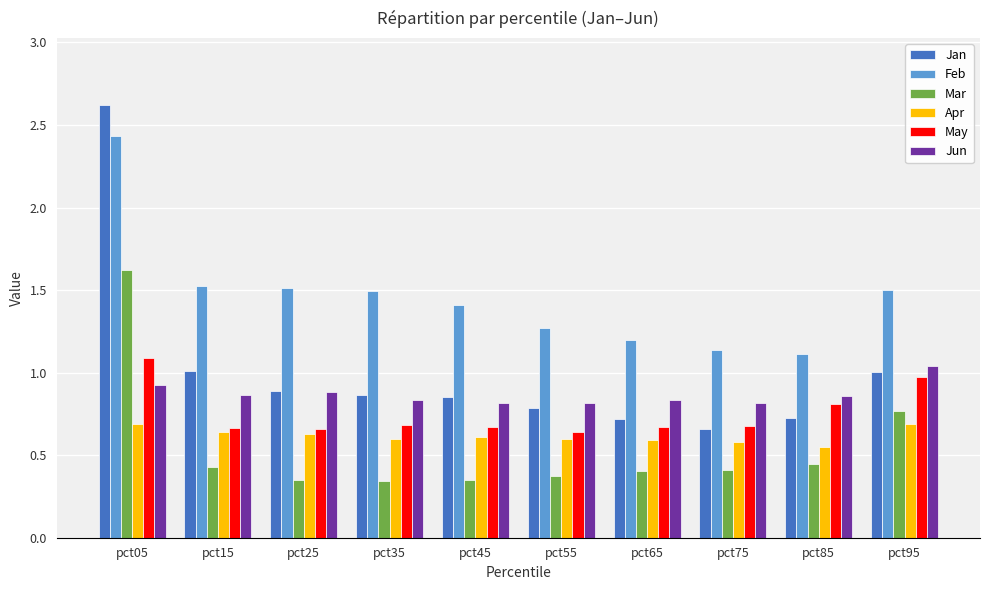

Which series has the largest range (max minus min)?

Jan